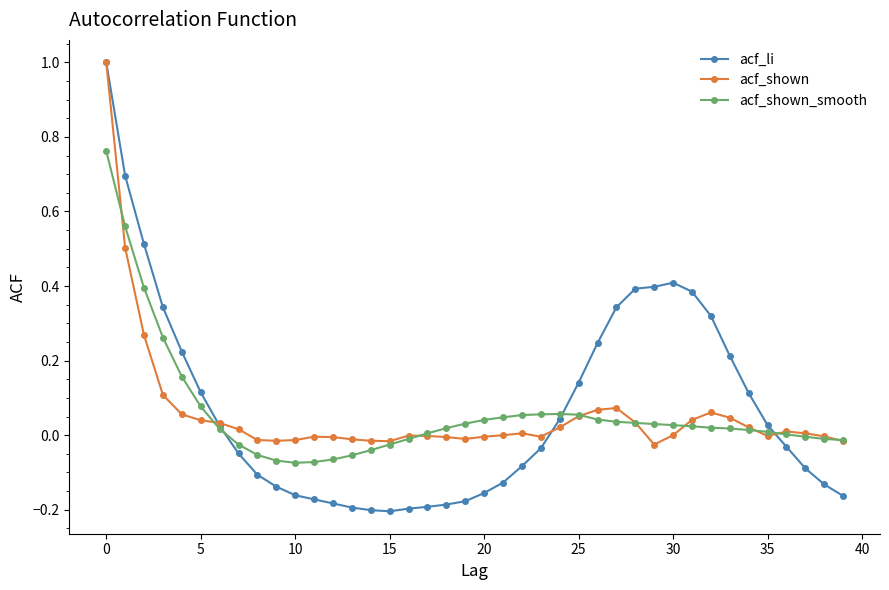

What is the maximum value shown in the chart?

1.0